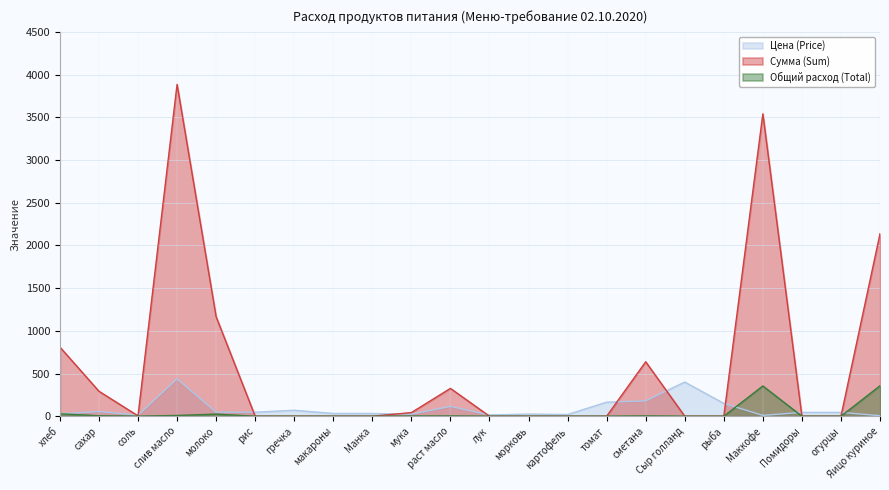

How many categories are shown in the chart?

22